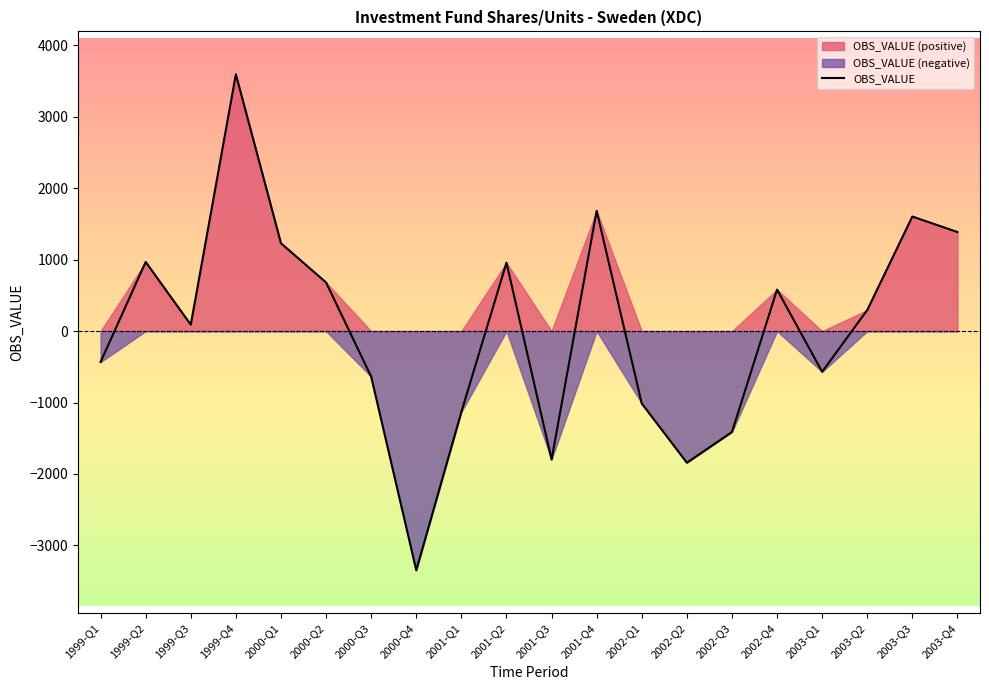

Which label corresponds to the smallest value in the chart?

2000-Q4